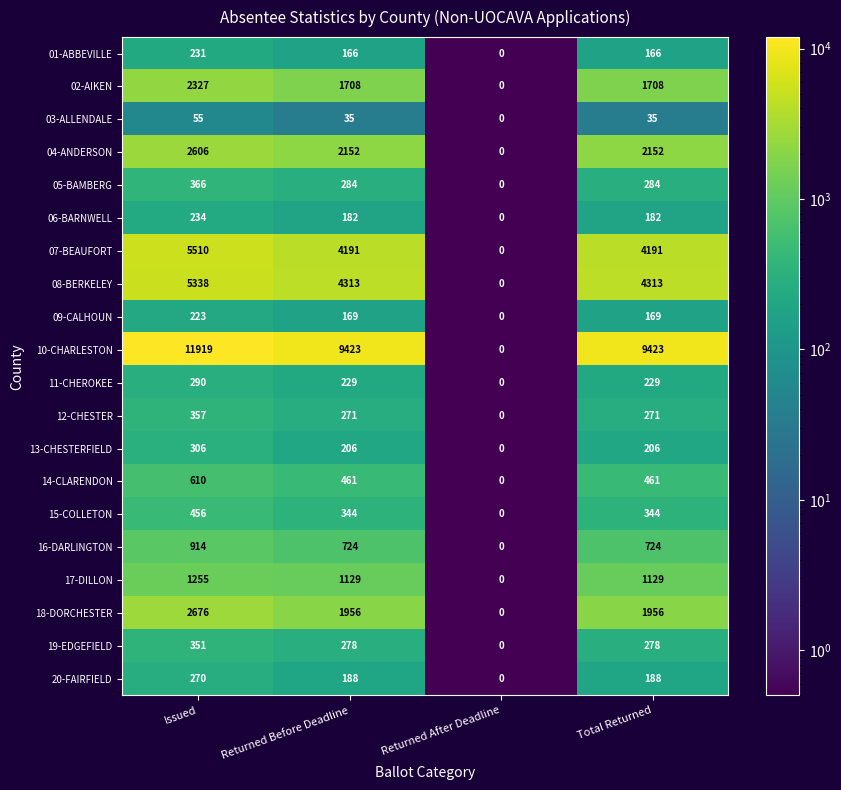

Is it true that 18-DORCHESTER equals 0 at Returned After Deadline?

True